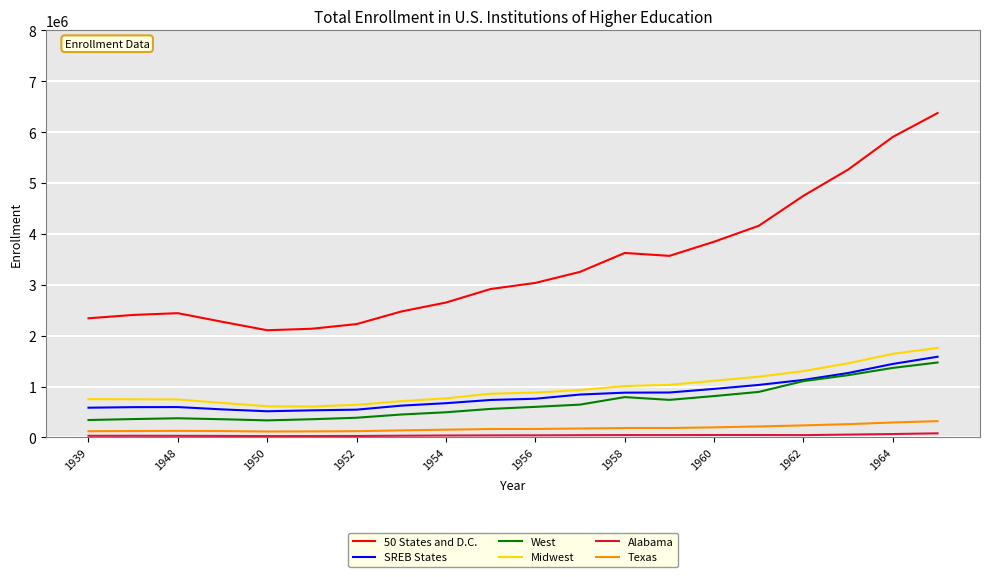

What is the maximum value for SREB States?

1586274